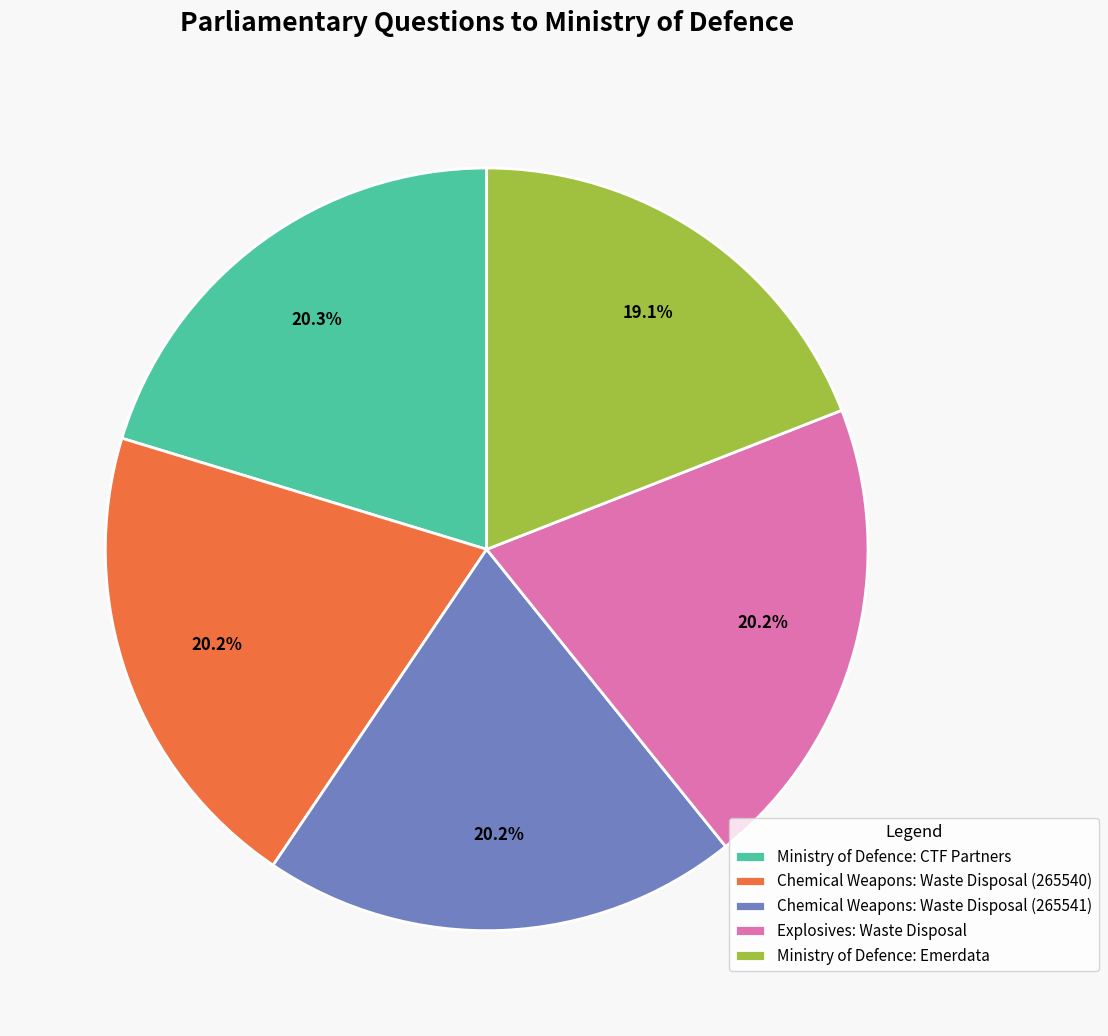

Which category has the smallest portion of the pie?

Ministry of Defence: Emerdata